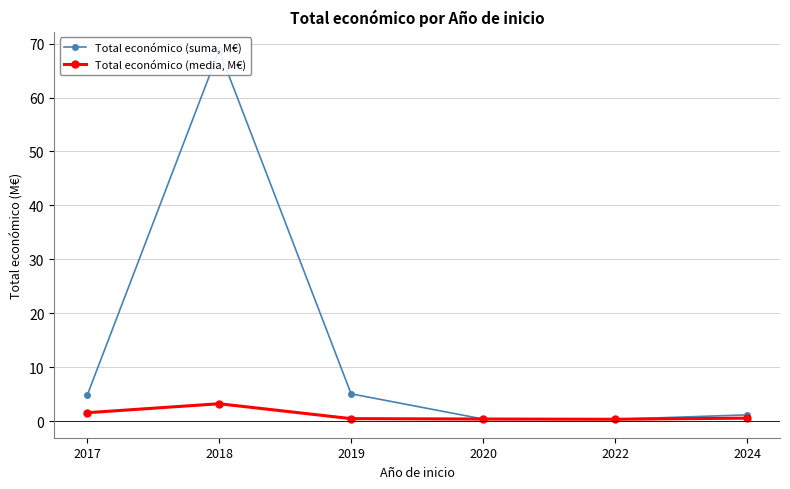

The value of Total económico (suma, M€) at 2020 is 0.3. True or false?

False